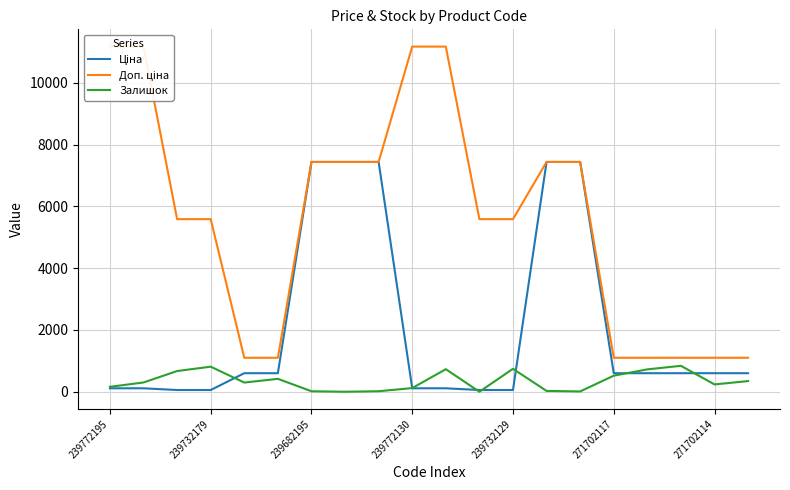

Is the value of Доп. ціна at 239732129 greater than the value of Залишок at 239732179?

Yes